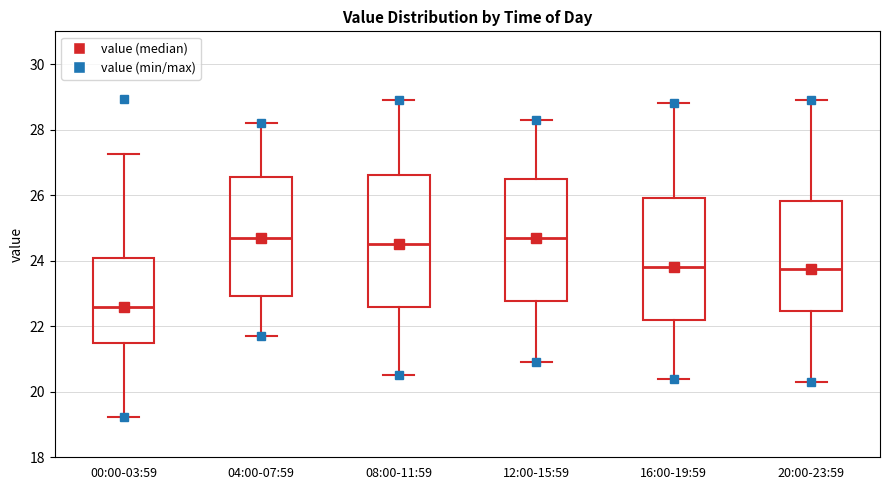

Comparing the boxes themselves (not the whiskers), which one is the tallest?

08:00-11:59